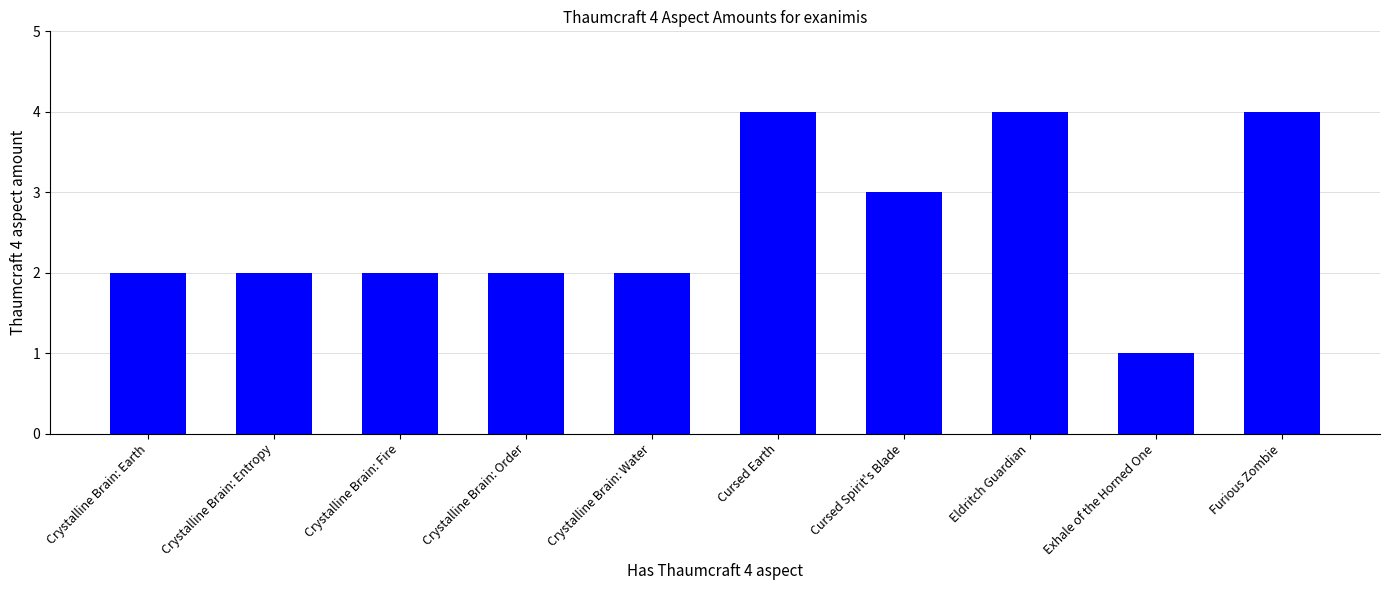

Reading right to left, list all the values displayed in this chart.

4	1	4	3	4	2	2	2	2	2